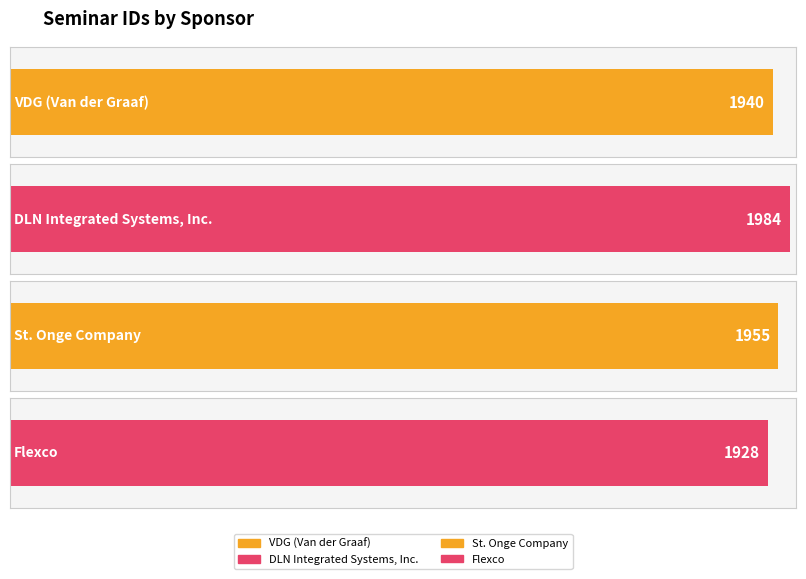

At which label is the value closest to 1956?

St. Onge Company